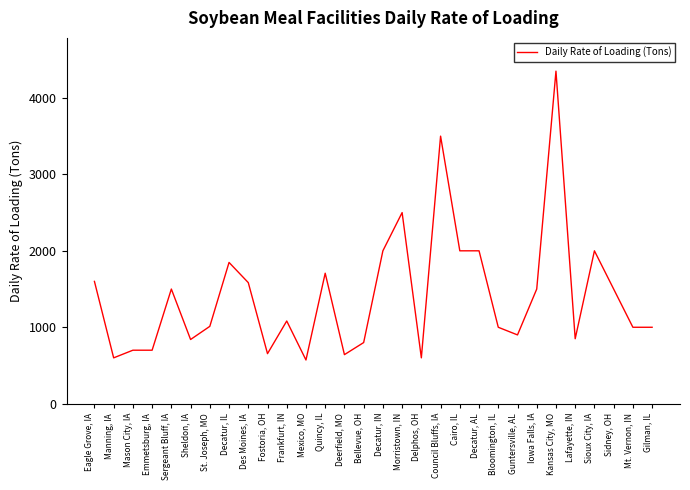

Where is the first local minimum?

Manning, IA